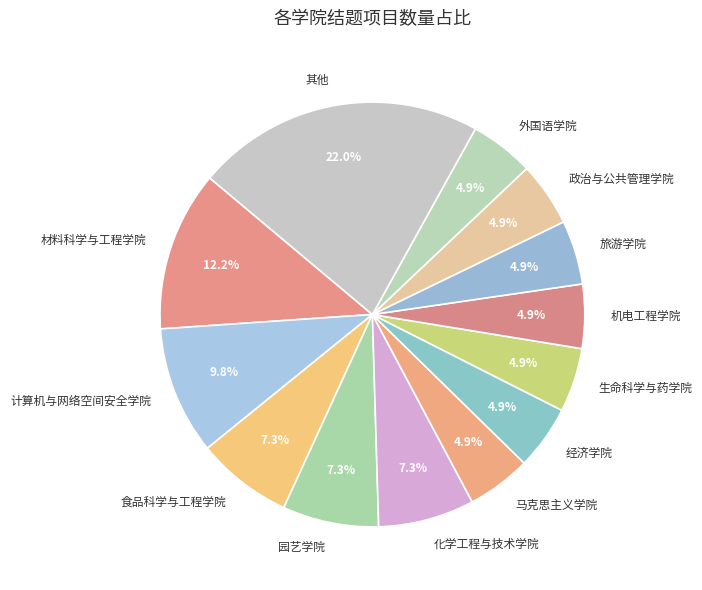

What percentage is the 经济学院 slice, to the nearest percent?

5%